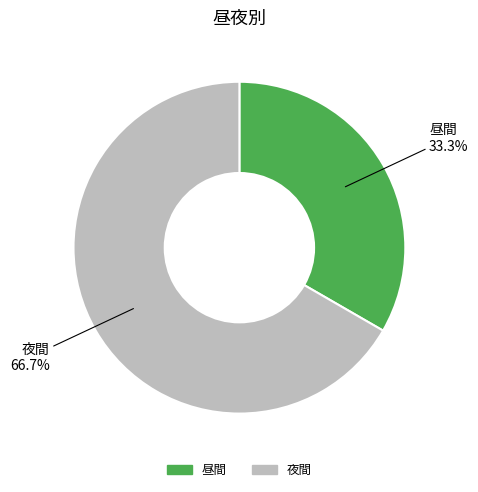

To the nearest percent, what percentage of the pie is 夜間?

67%